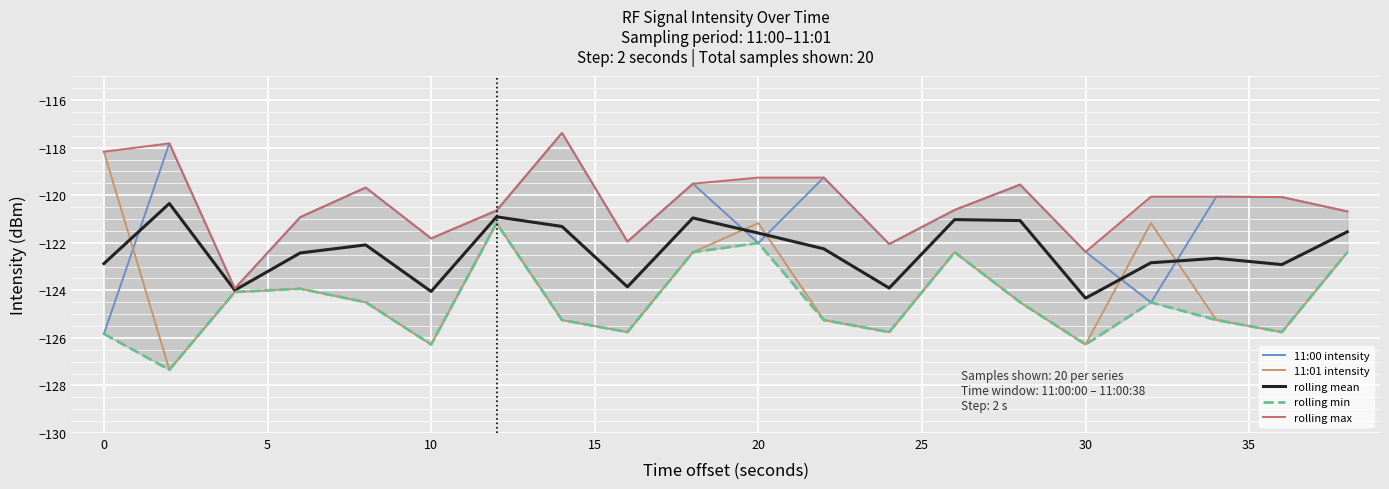

Where does the 11:01 intensity series first go above -124?

0